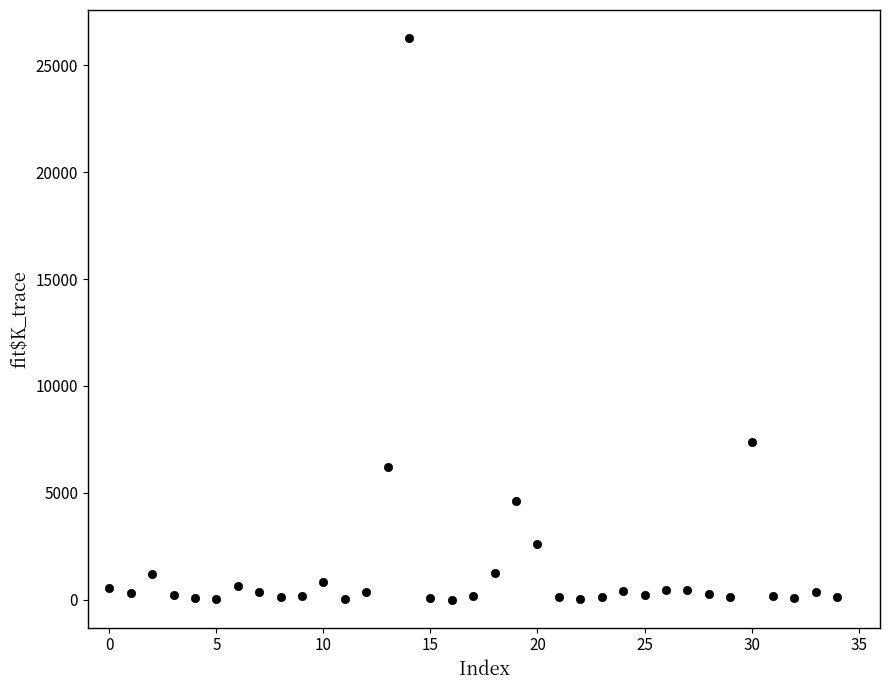

What is the range of Y values (max minus min)?

26271